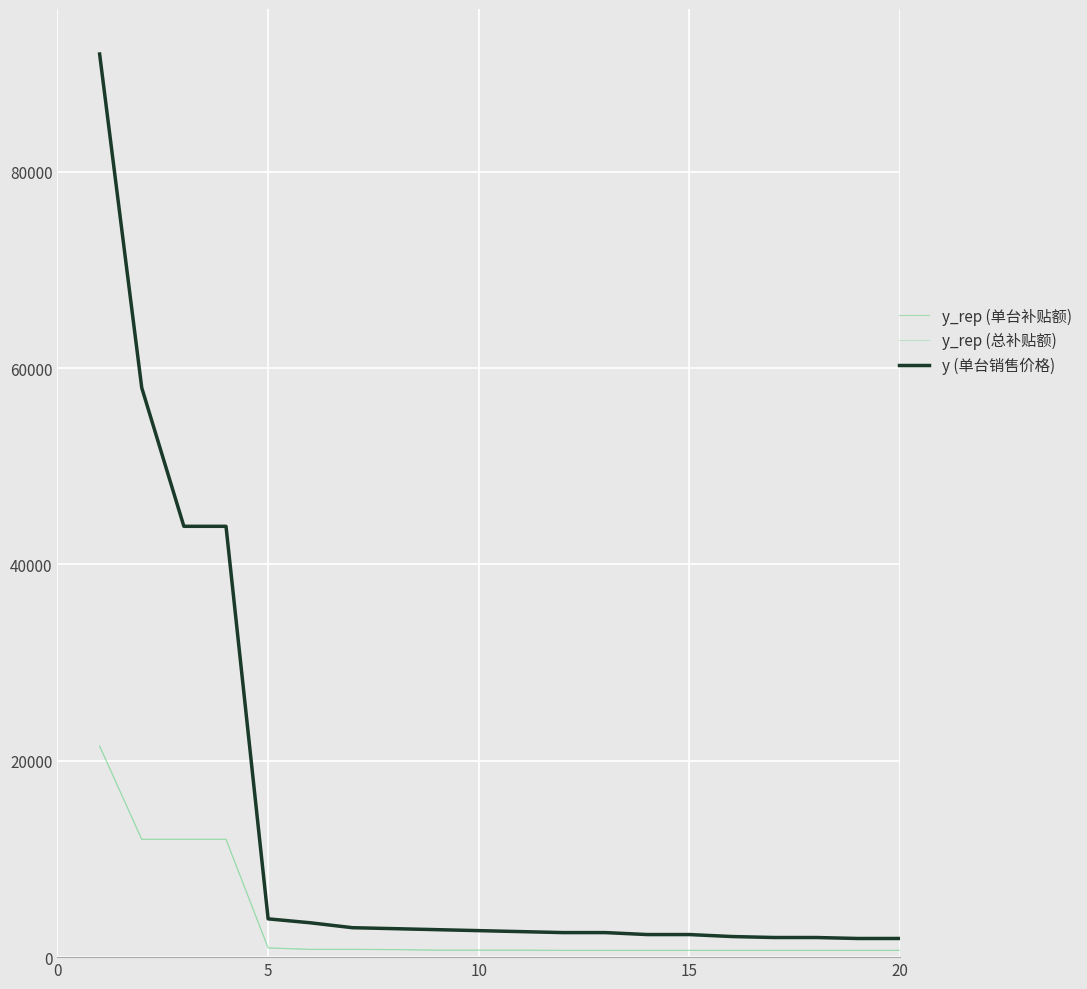

True or false: y_rep (单台补贴额) and y_rep (总补贴额) cross at least once.

False